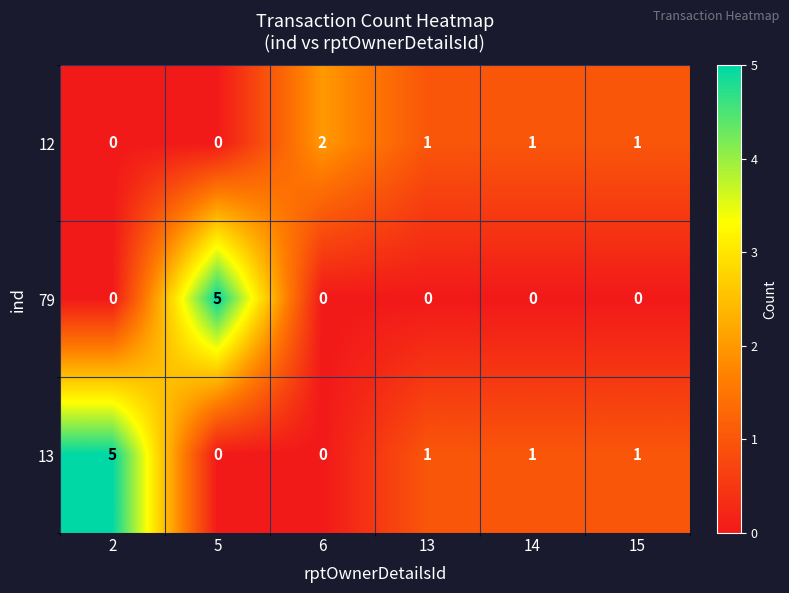

How many data points in 13 are less than 1?

2